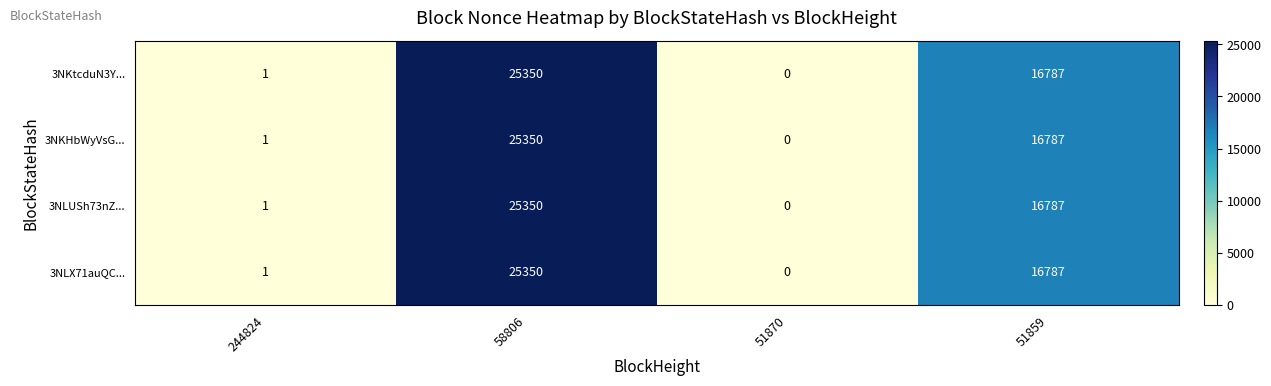

At which label does 3NKHbWyVsG... reach its peak?

58806